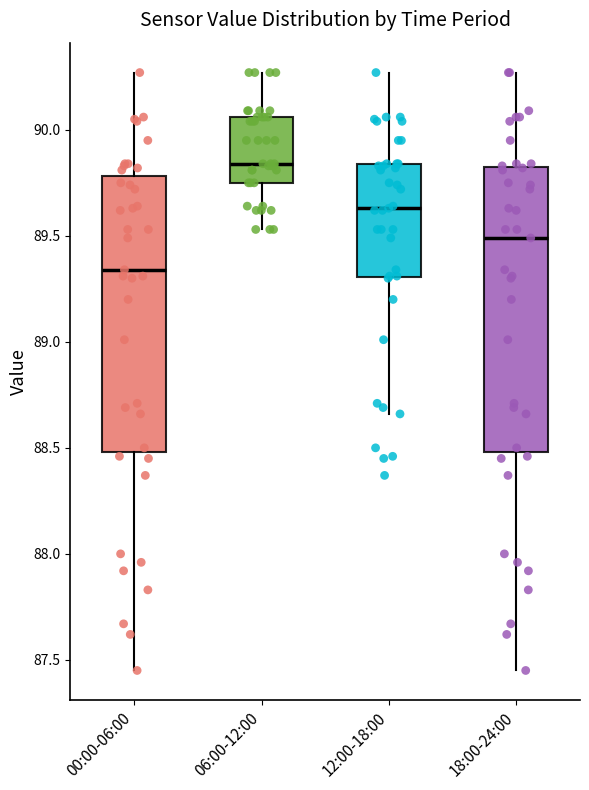

Where is the lower edge of the box for 12:00-18:00 on the y-axis? The values are not printed on the chart, so give them approximately, as read against the axis.

89.30